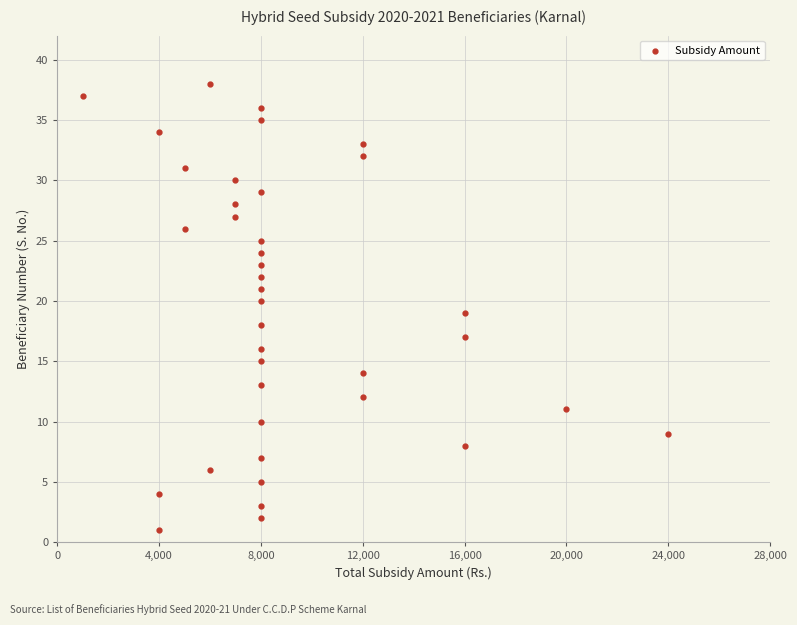

What is the range of Y values (max minus min)?

37